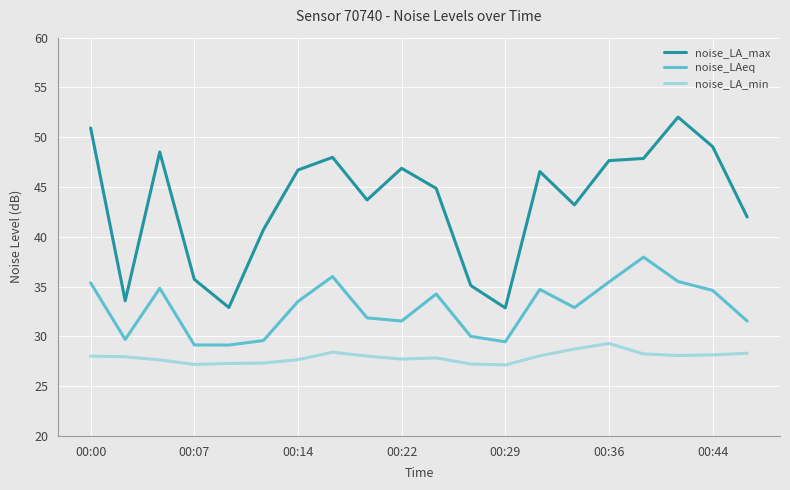

What is the difference between the maximum and minimum values in the noise_LA_min series?

2.2